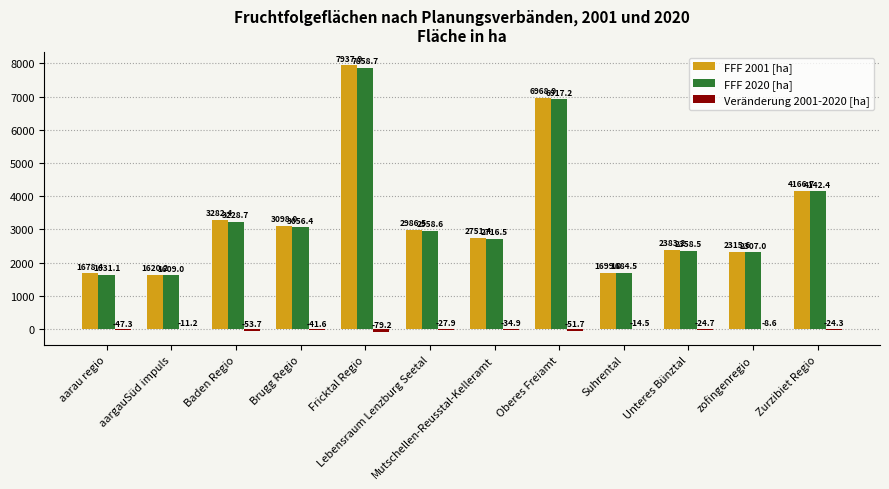

What is the maximum value shown in the chart?

7937.9